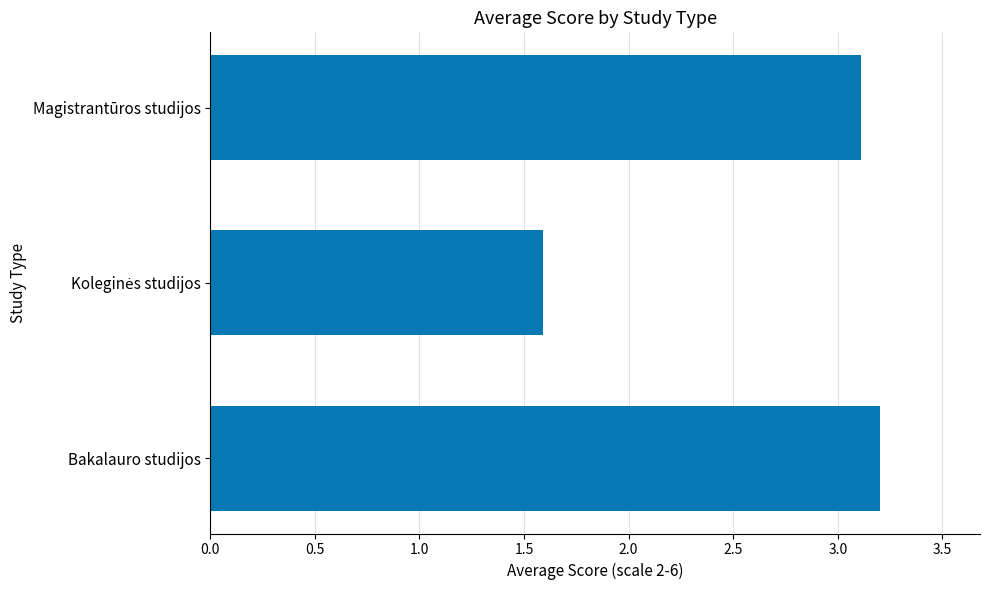

What is the difference between the maximum and minimum values?

1.6